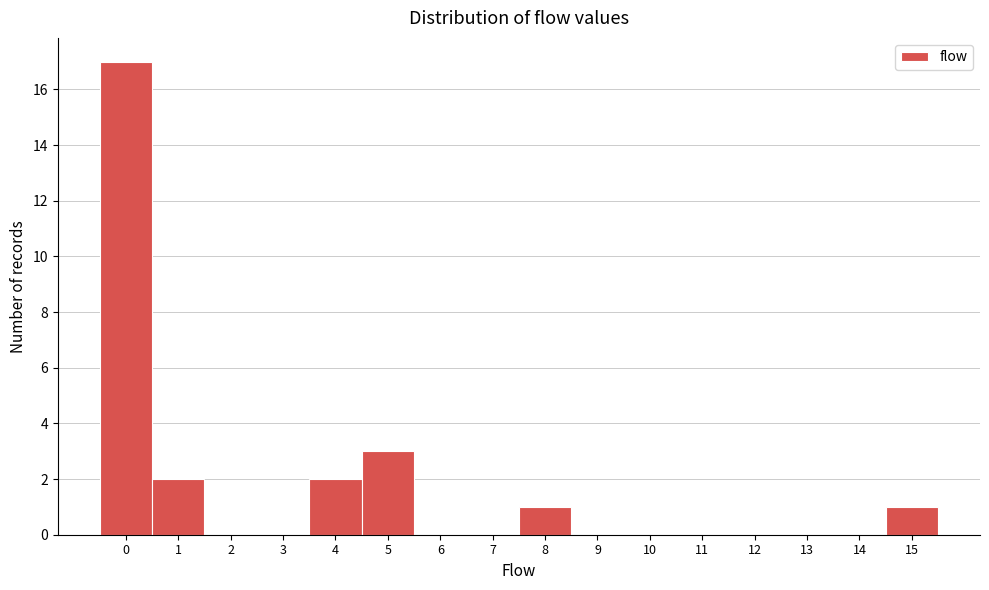

Reading left to right, list all the values displayed in this chart.

0=17	1=2	2=0	3=0	4=2	5=3	6=0	7=0	8=1	9=0	10=0	11=0	12=0	13=0	14=0	15=1